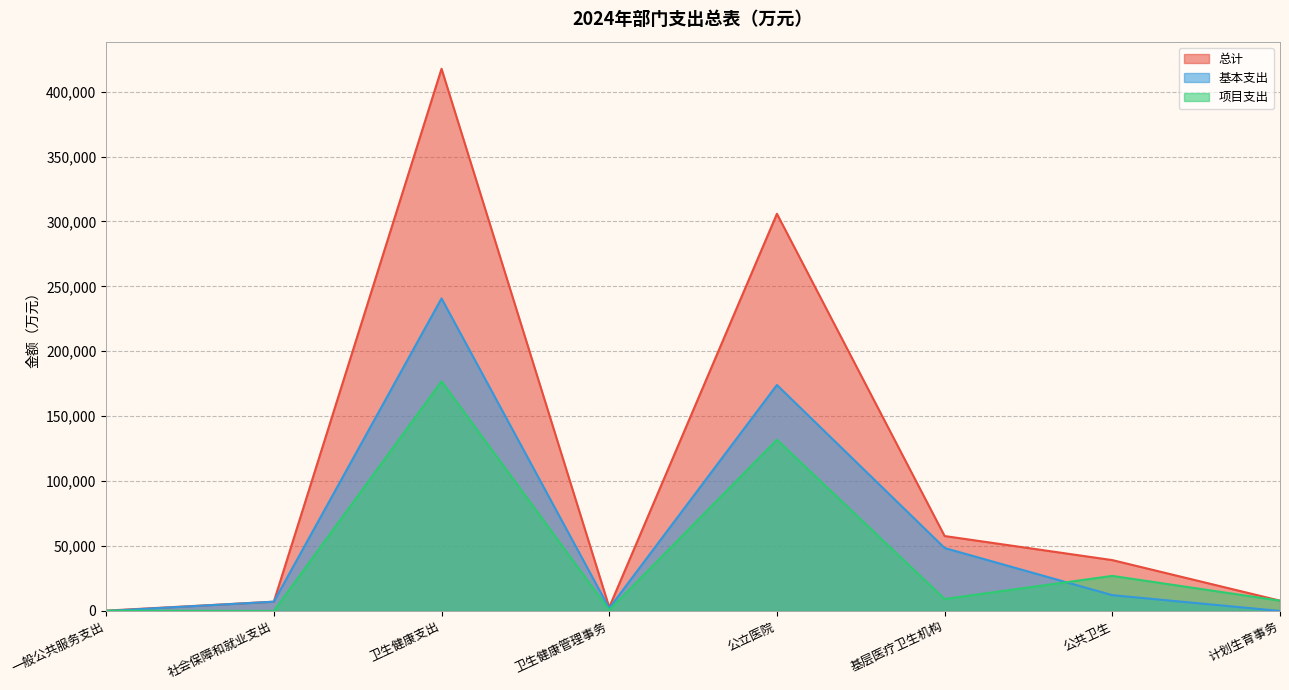

Which series changed the most between 社会保障和就业支出 and 公共卫生?

总计